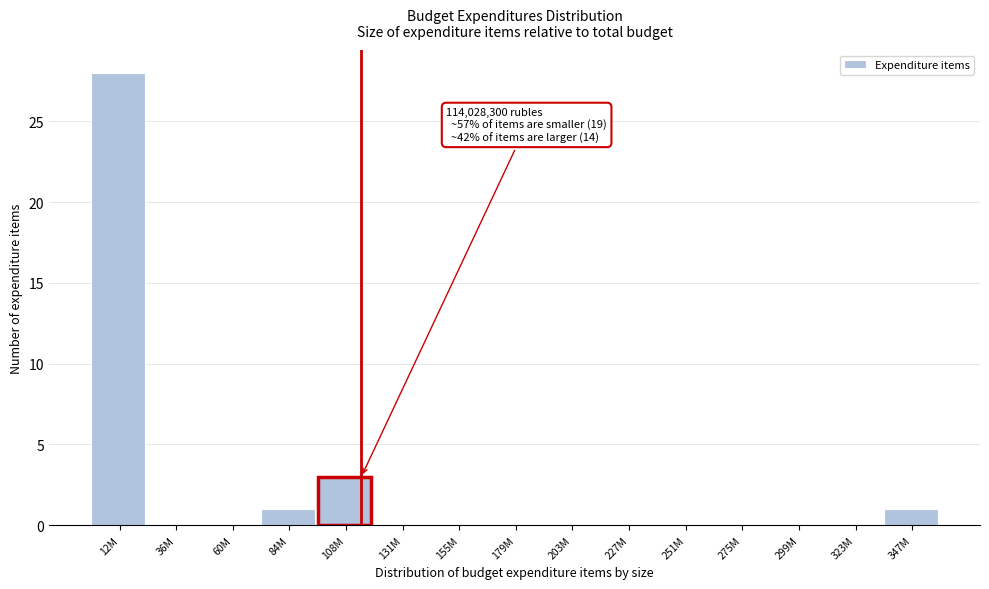

Reading left to right, transcribe all the data shown in this chart.

12M=28	36M=0	60M=0	84M=1	108M=3	131M=0	155M=0	179M=0	203M=0	227M=0	251M=0	275M=0	299M=0	323M=0	347M=1